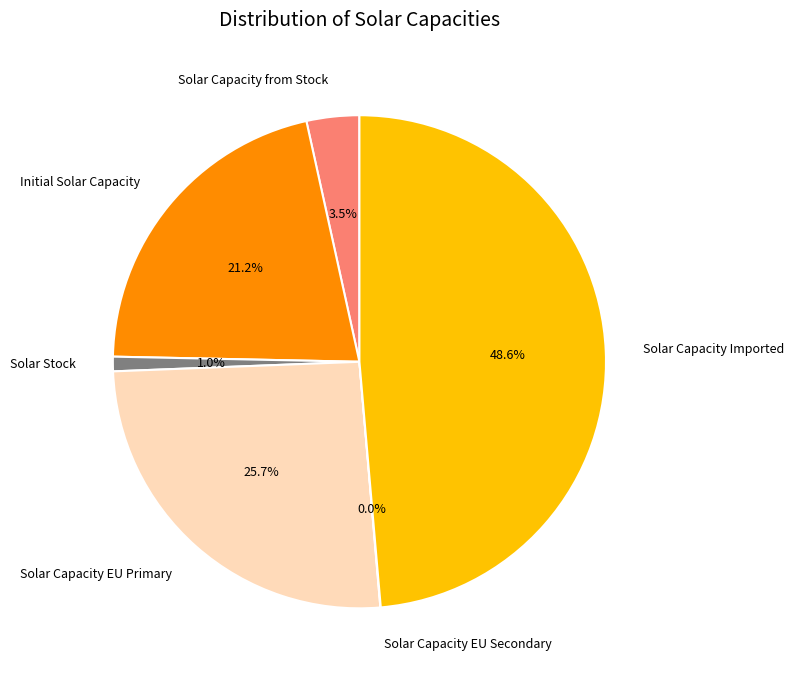

Is there any slice that represents more than half of the pie?

No